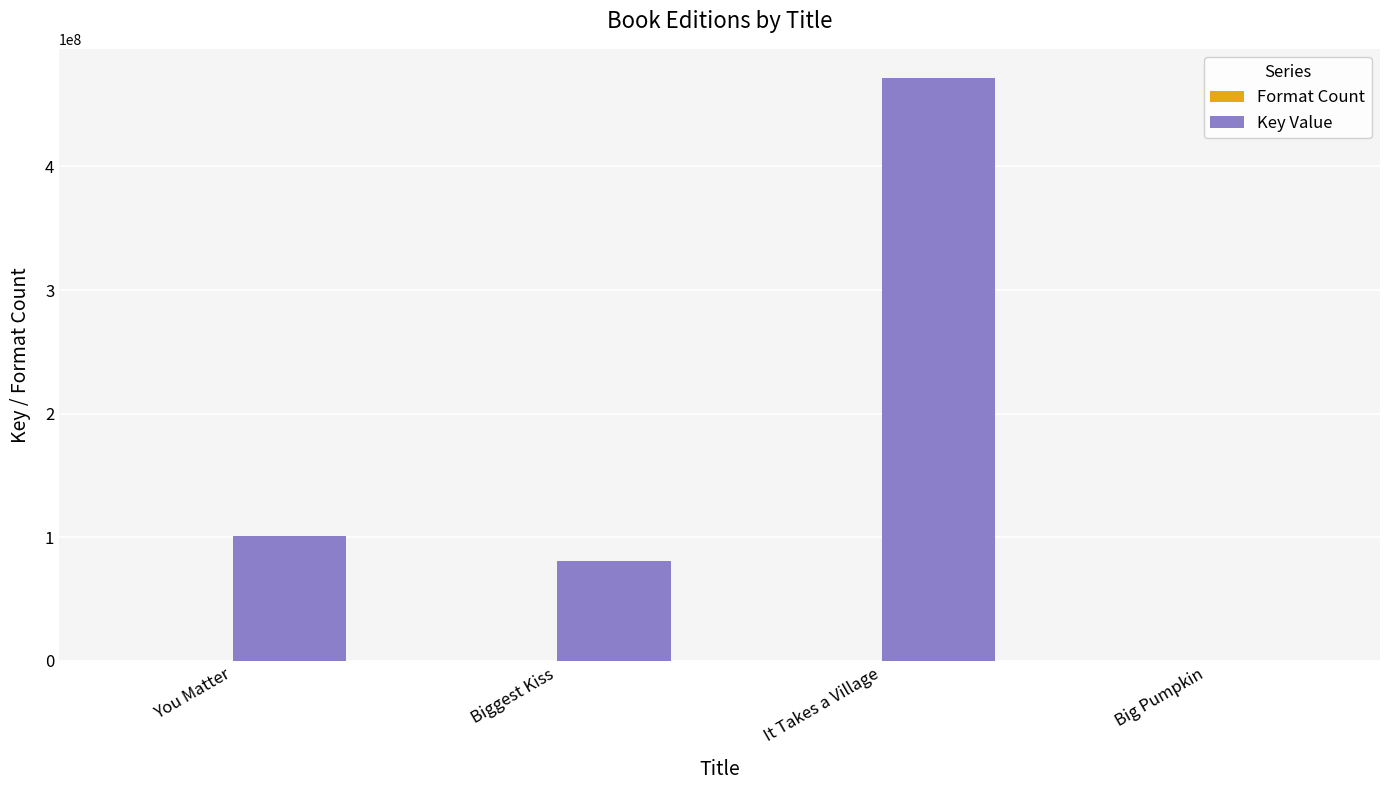

Which series changed the most between Biggest Kiss and It Takes a Village?

Key Value